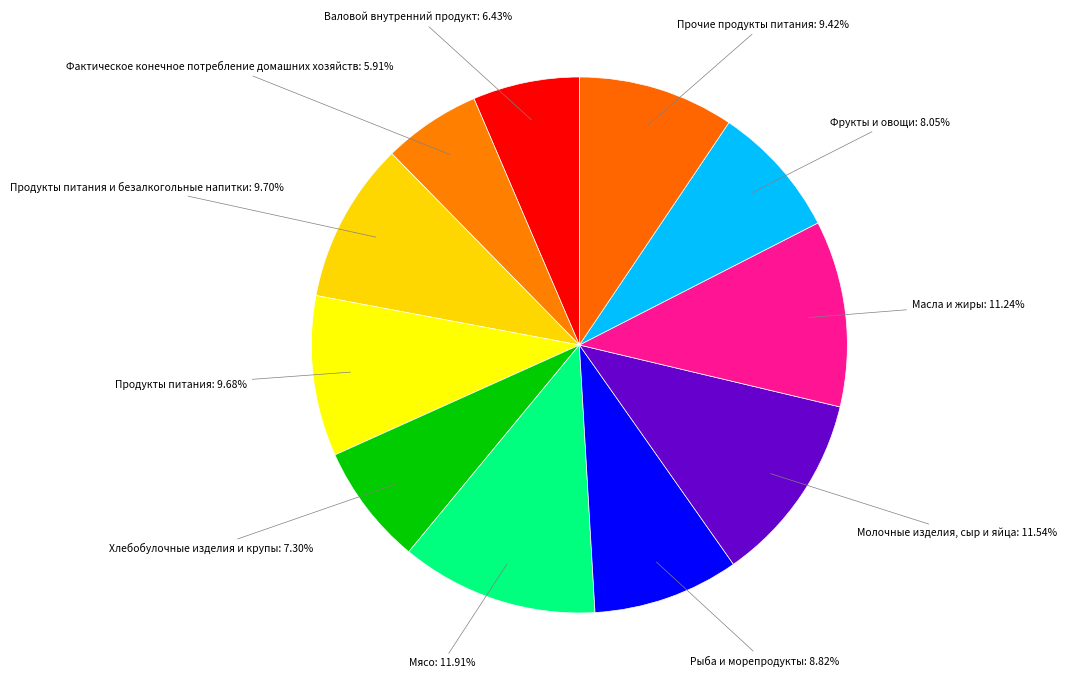

Rank the categories by value from highest to lowest.

Мясо, Молочные изделия, сыр и яйца, Масла и жиры, Продукты питания и безалкогольные напитки, Продукты питания, Прочие продукты питания, Рыба и морепродукты, Фрукты и овощи, Хлебобулочные изделия и крупы, Валовой внутренний продукт, Фактическое конечное потребление домашних хозяйств